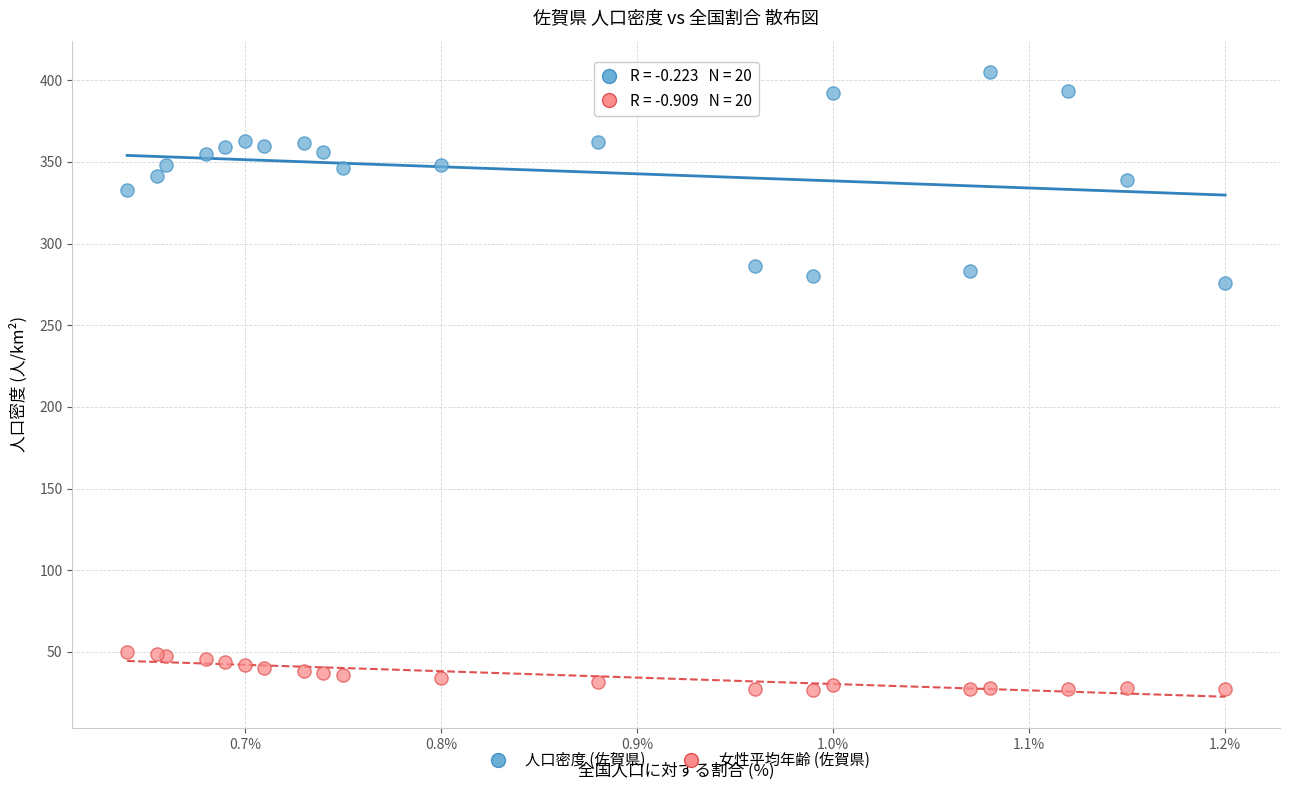

Across all series, what Y value is closest to 216?

275.8